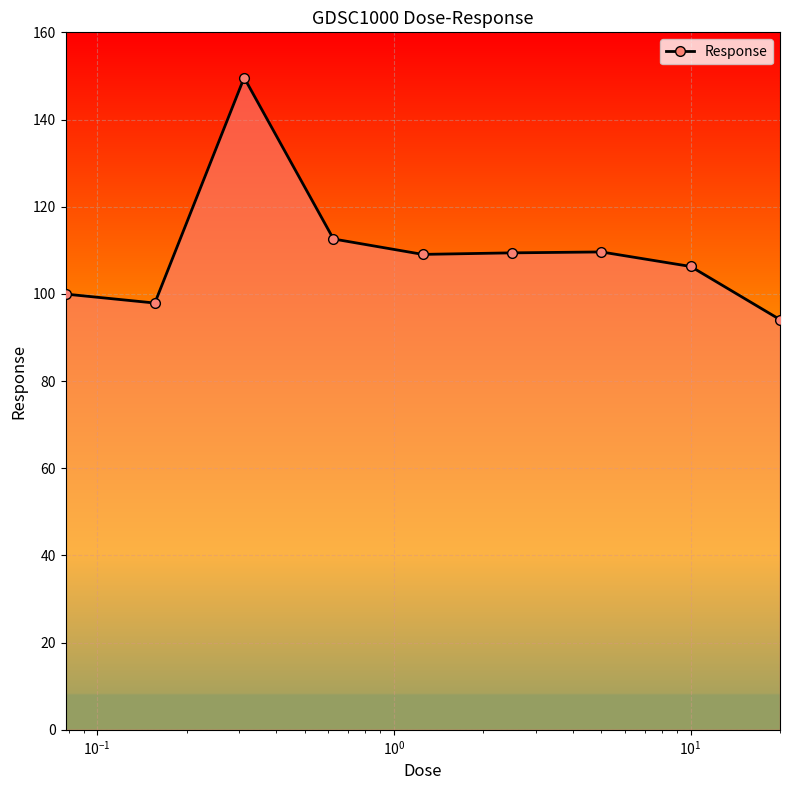

True or false: the data has more than 2 interior local peaks.

False